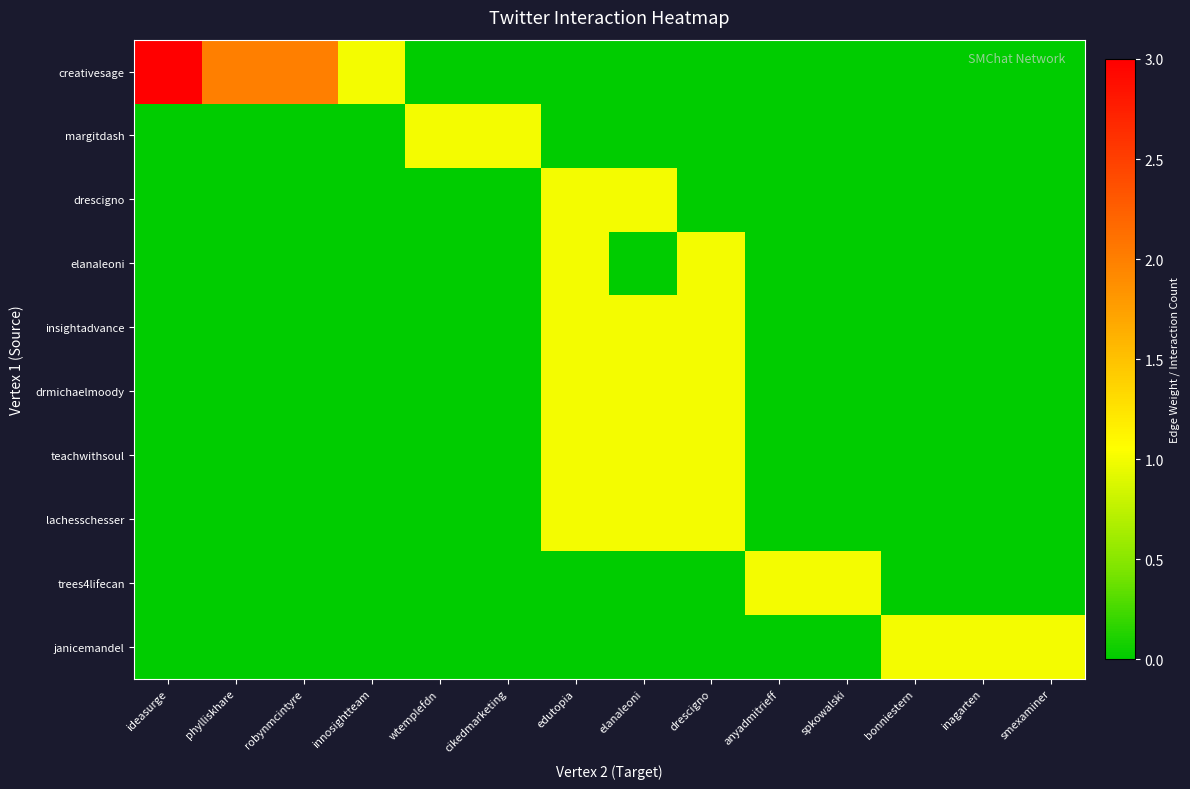

What is the greatest value displayed?

3